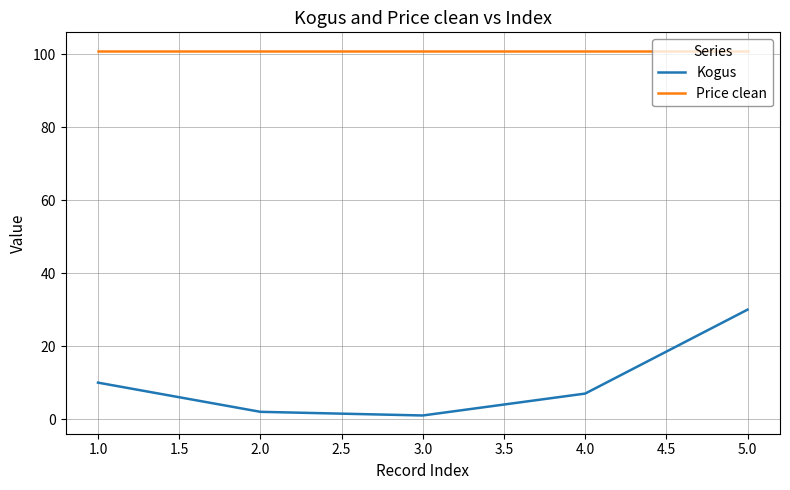

Which series changed the most between 3.0 and 5.0?

Kogus